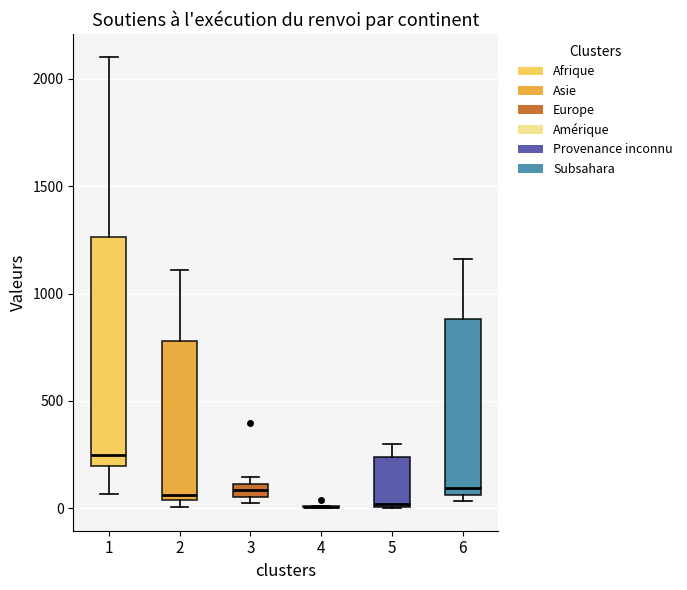

Comparing the boxes themselves (not the whiskers), which one is the tallest?

1